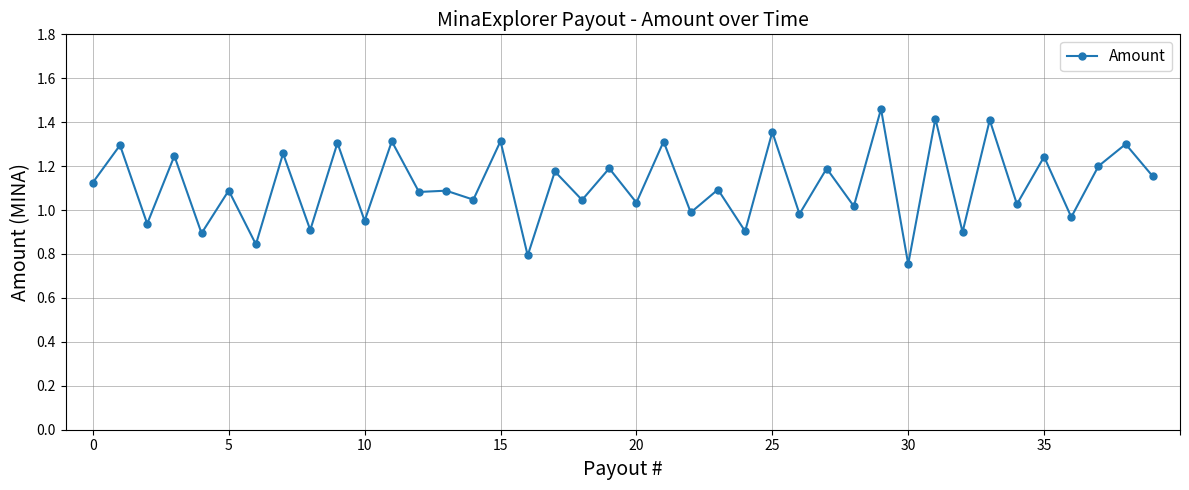

What is the sum of all values?

44.6